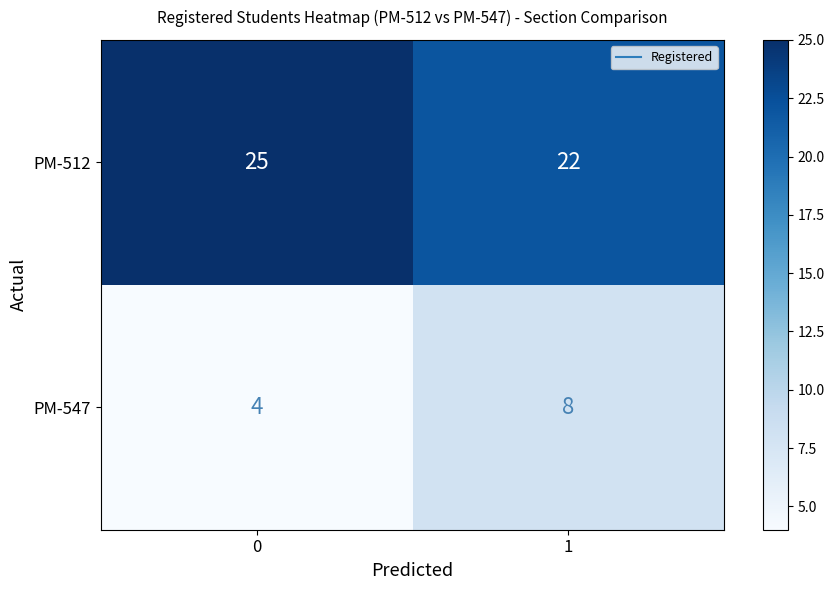

What is the maximum value shown in the chart?

25